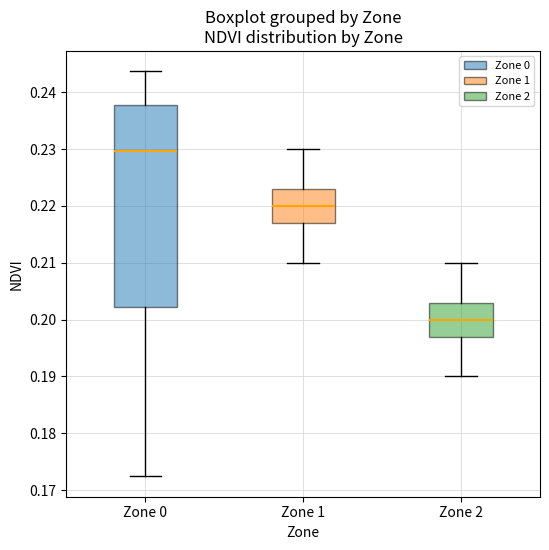

Which box has the lowest median line?

Zone 2